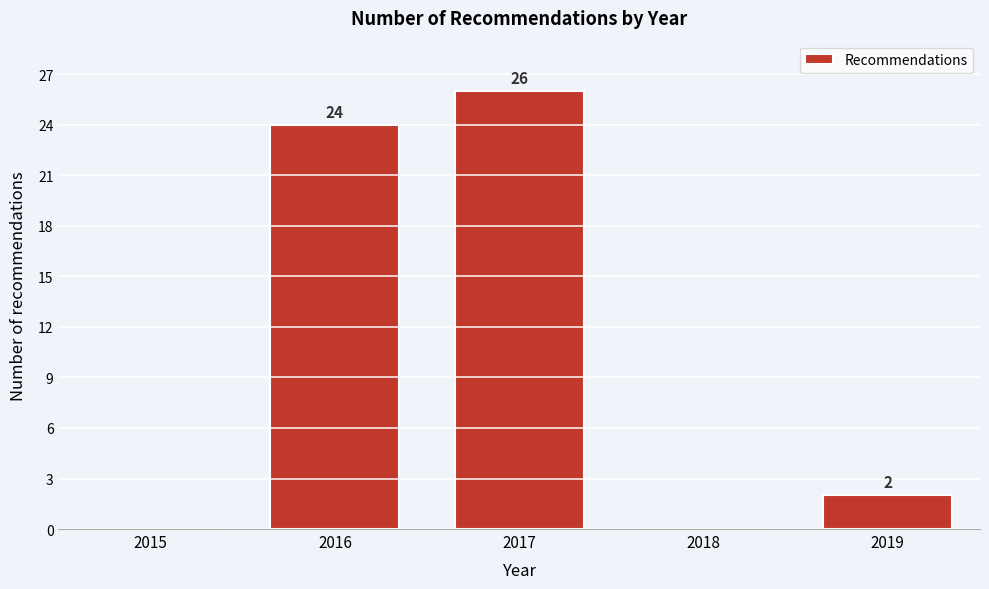

Reading left to right, extract all data points from this chart.

2015=0	2016=24	2017=26	2018=0	2019=2